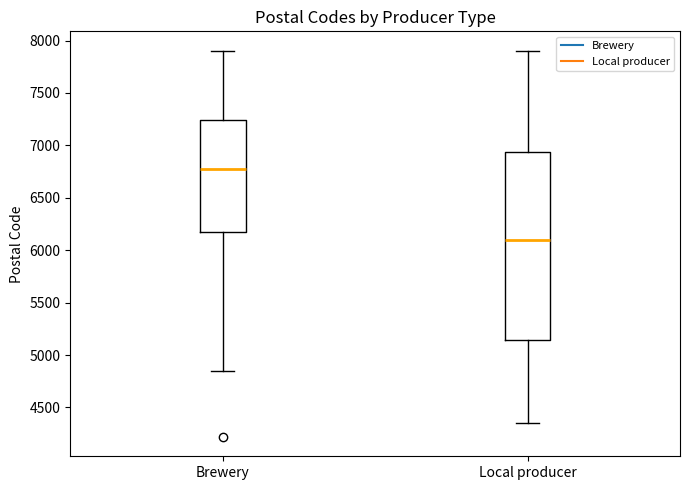

Reading left to right, read every box against the y-axis: the position of its median line, the range the box covers, and the ends of its whiskers. The values are not printed on the chart, so give them approximately, as read against the axis.

Brewery: median 6800, box 6200 to 7250, whiskers 4850 to 7900
Local producer: median 6100, box 5150 to 6950, whiskers 4350 to 7900